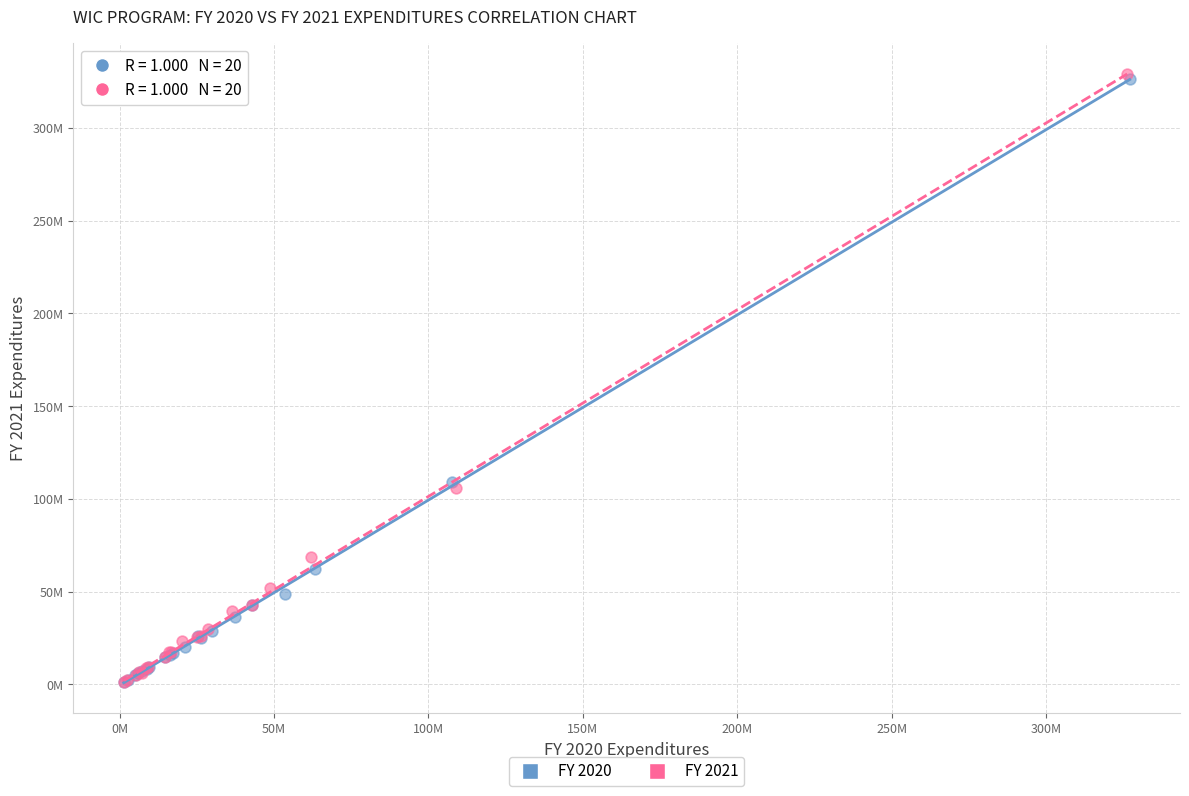

Which series reaches the maximum Y coordinate?

FY 2021